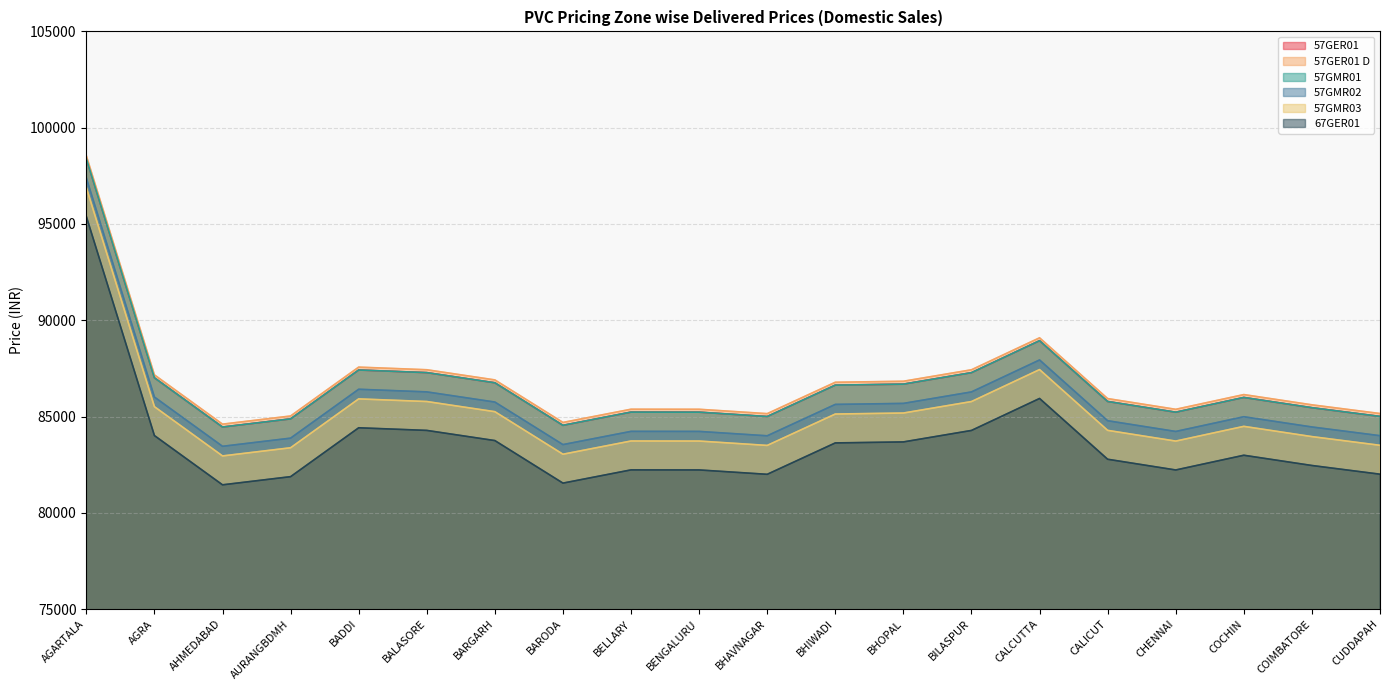

What is the value of the 57GMR01 point at the 7th from the left?

86752